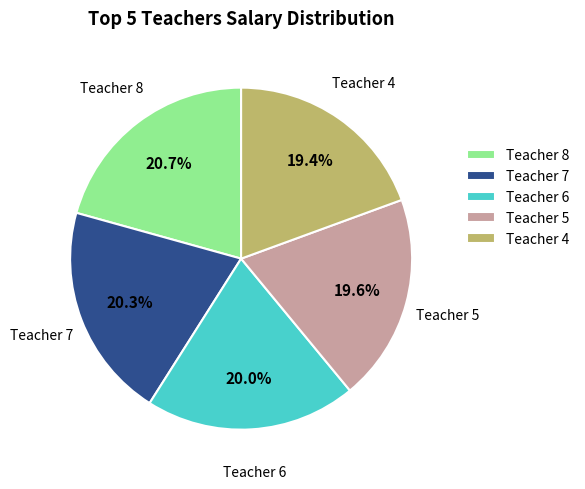

Combined, do Teacher 4 and Teacher 6 account for over 50%?

No